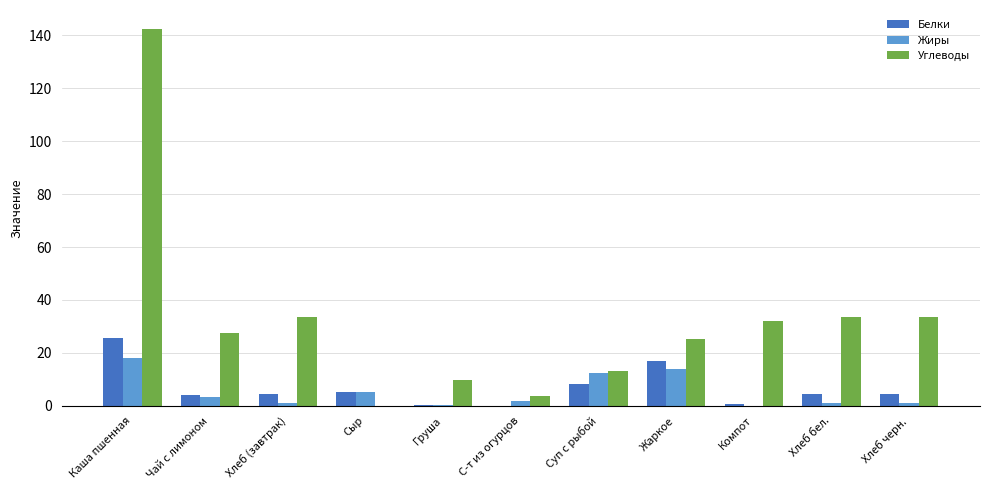

What are all the series names shown in the legend?

Белки, Жиры, Углеводы